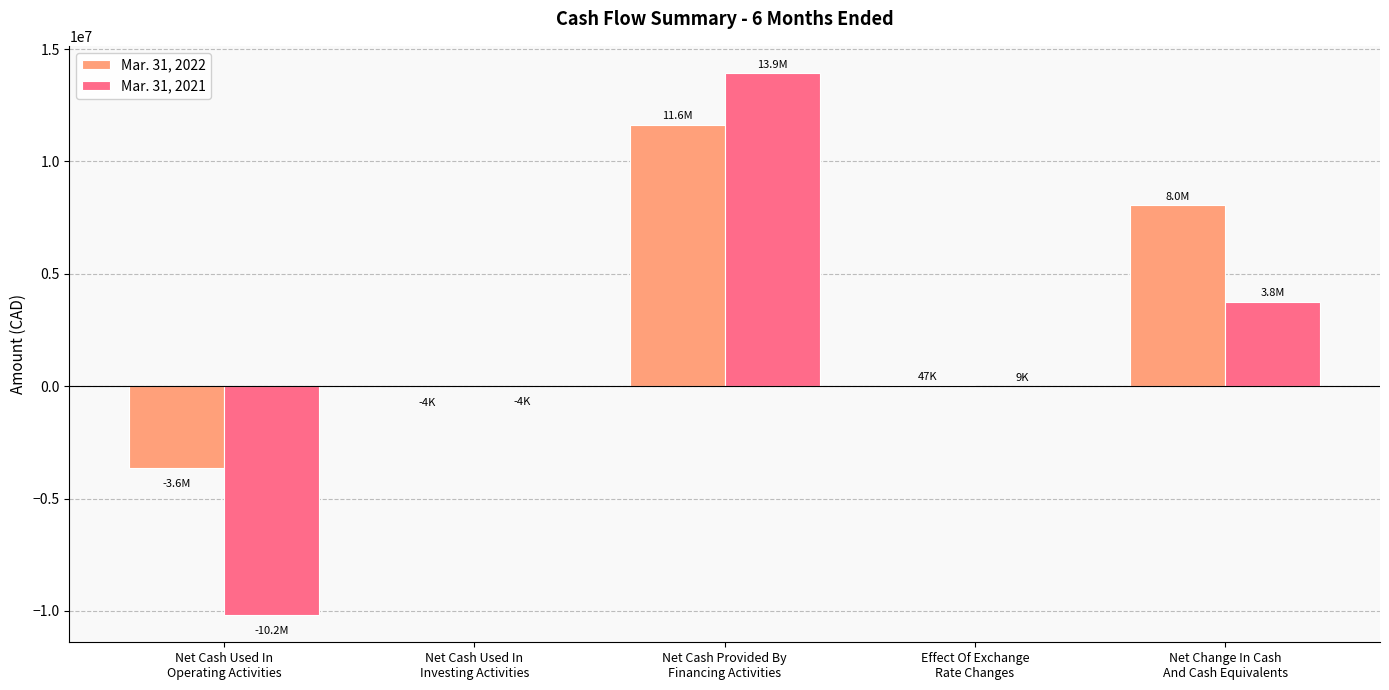

The value of Mar. 31, 2021 at Net Cash Used In
Investing Activities is -4098. True or false?

True